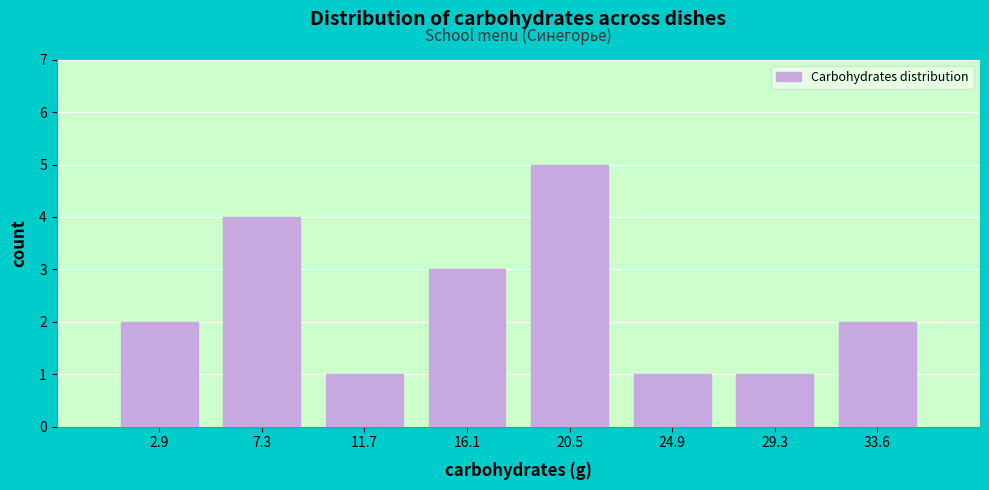

Which range on the x-axis has the tallest bar?

18.5 to 22.5